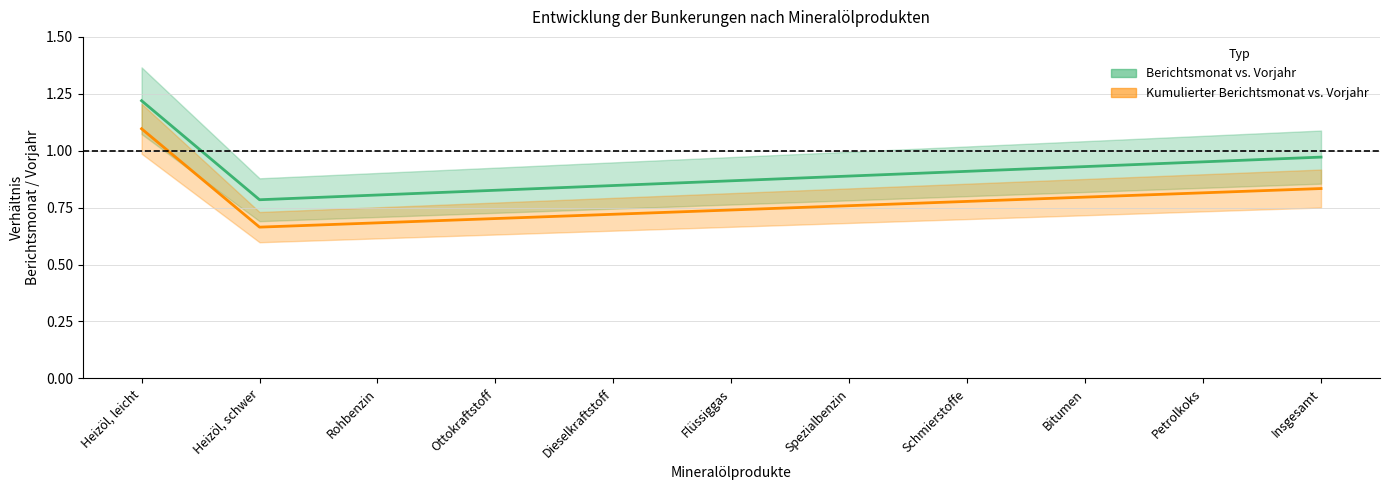

How many categories are shown in the chart?

3